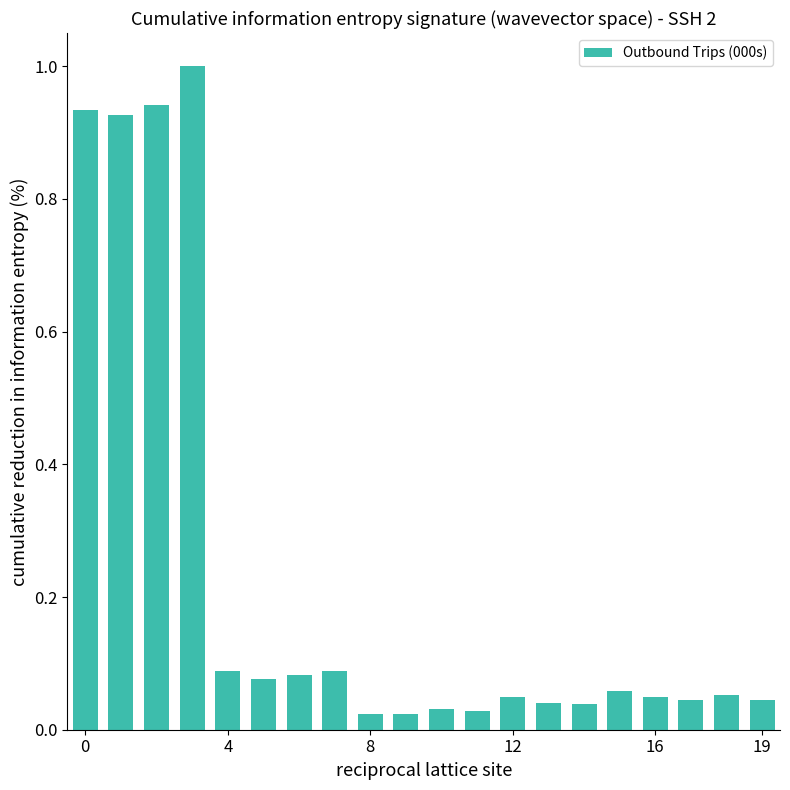

What is the maximum value shown in the chart?

1.0